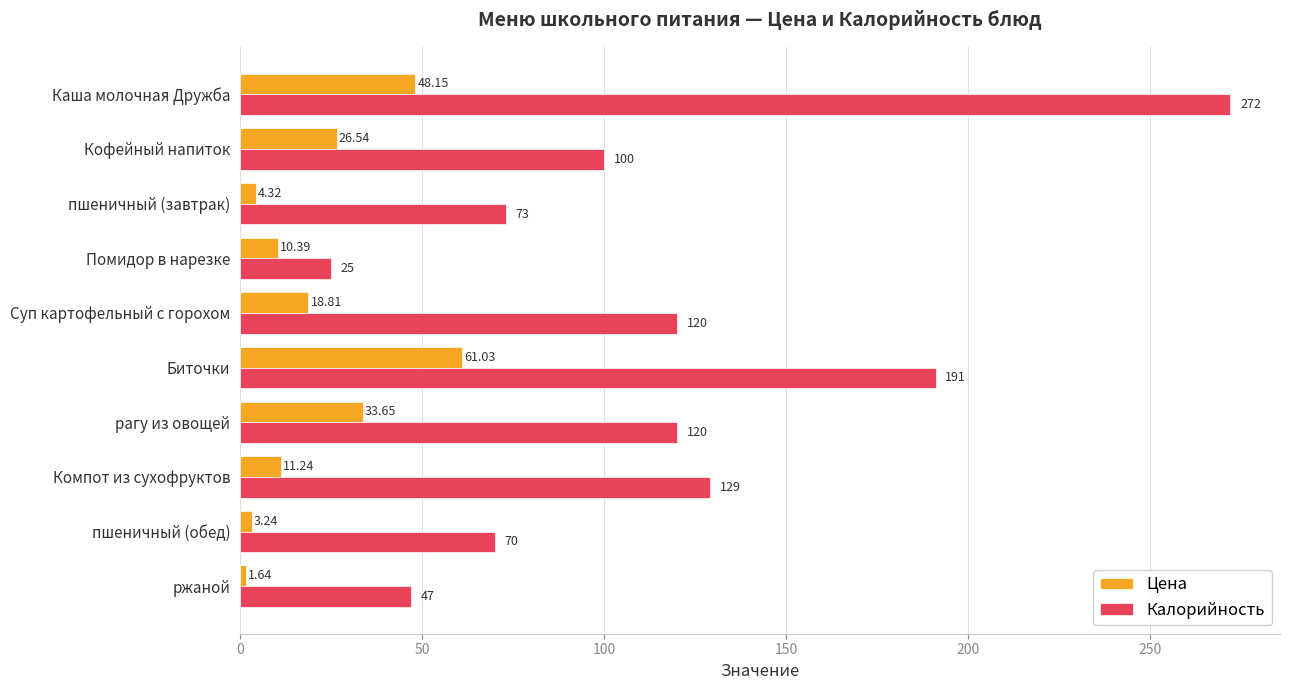

Which series has the largest total across all categories?

Калорийность